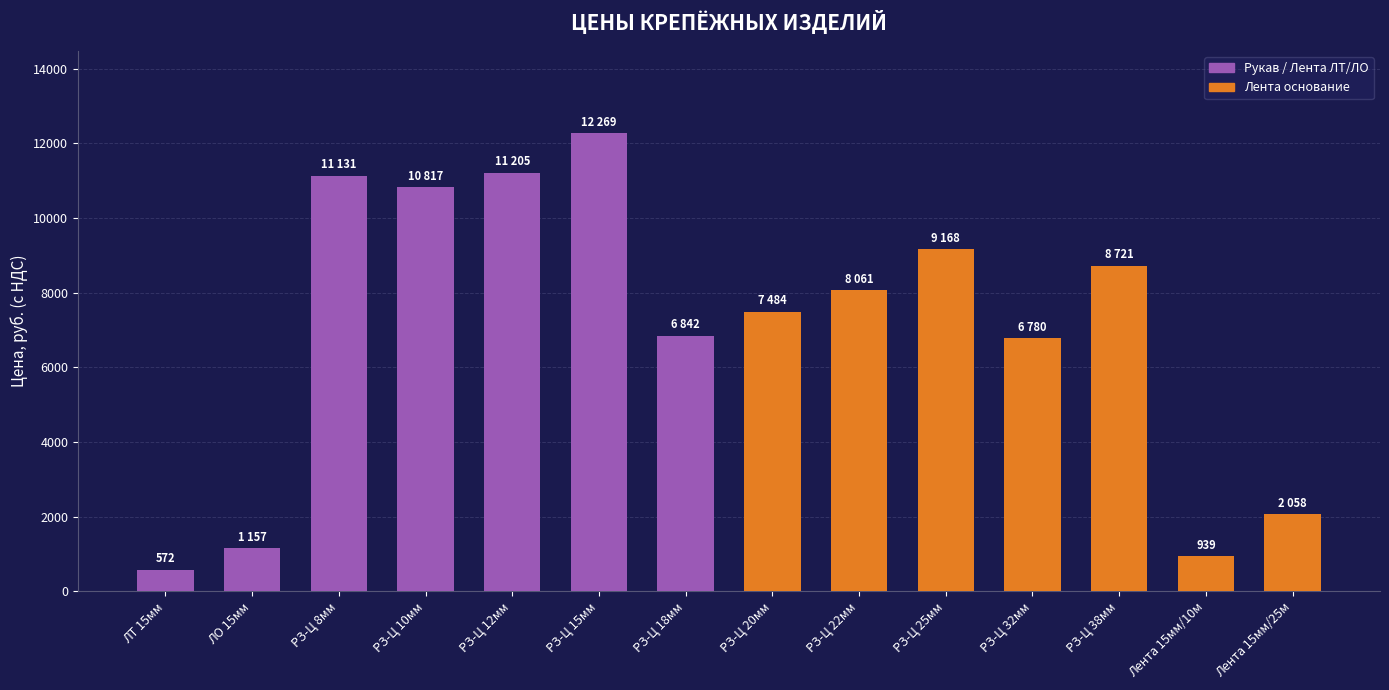

How many distinct data groups are displayed?

1